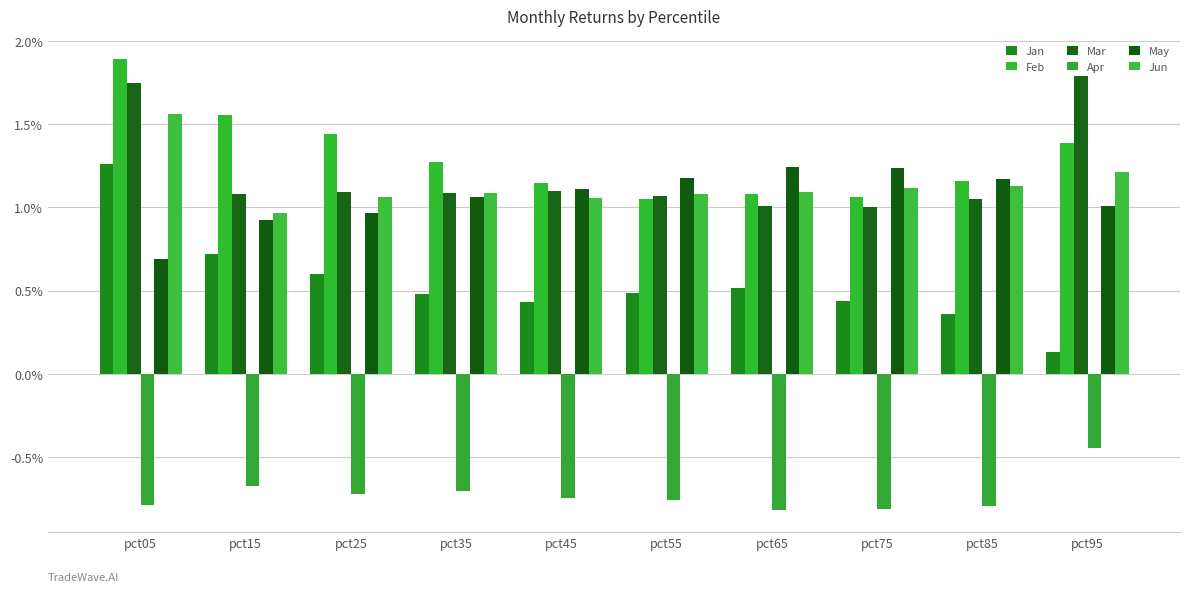

What is the value of the Jun bar at the 9th from the left?

1.1